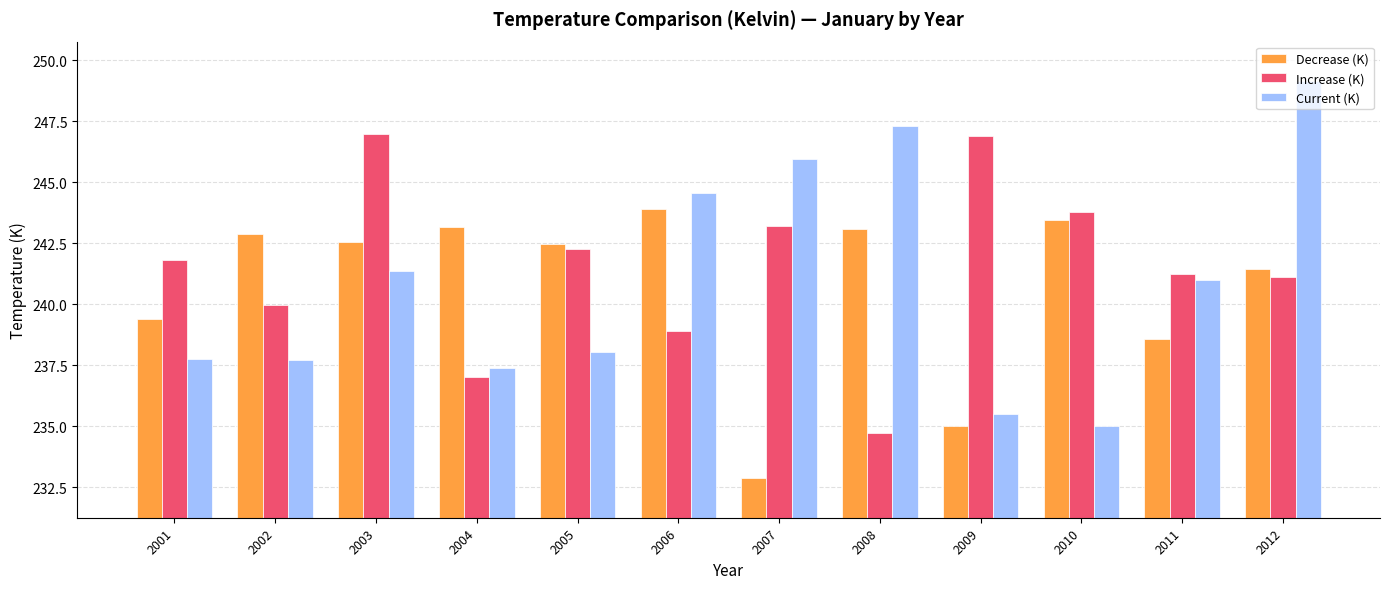

List the series in order of their peak value, highest first.

Current (K), Increase (K), Decrease (K)